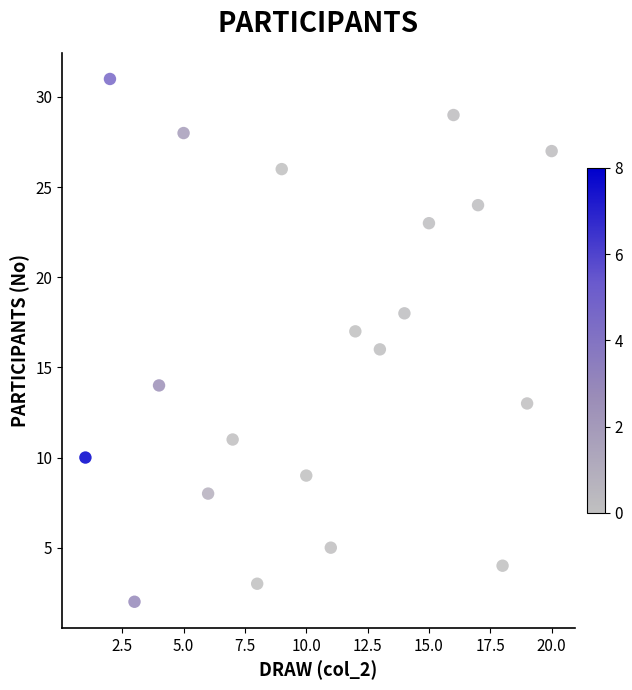

What is the range of Y values (max minus min)?

29